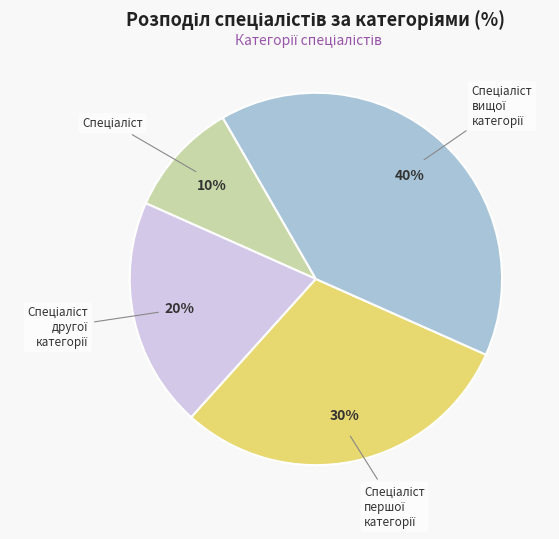

To the nearest percent, what is the difference between the largest and smallest slice percentages?

30%